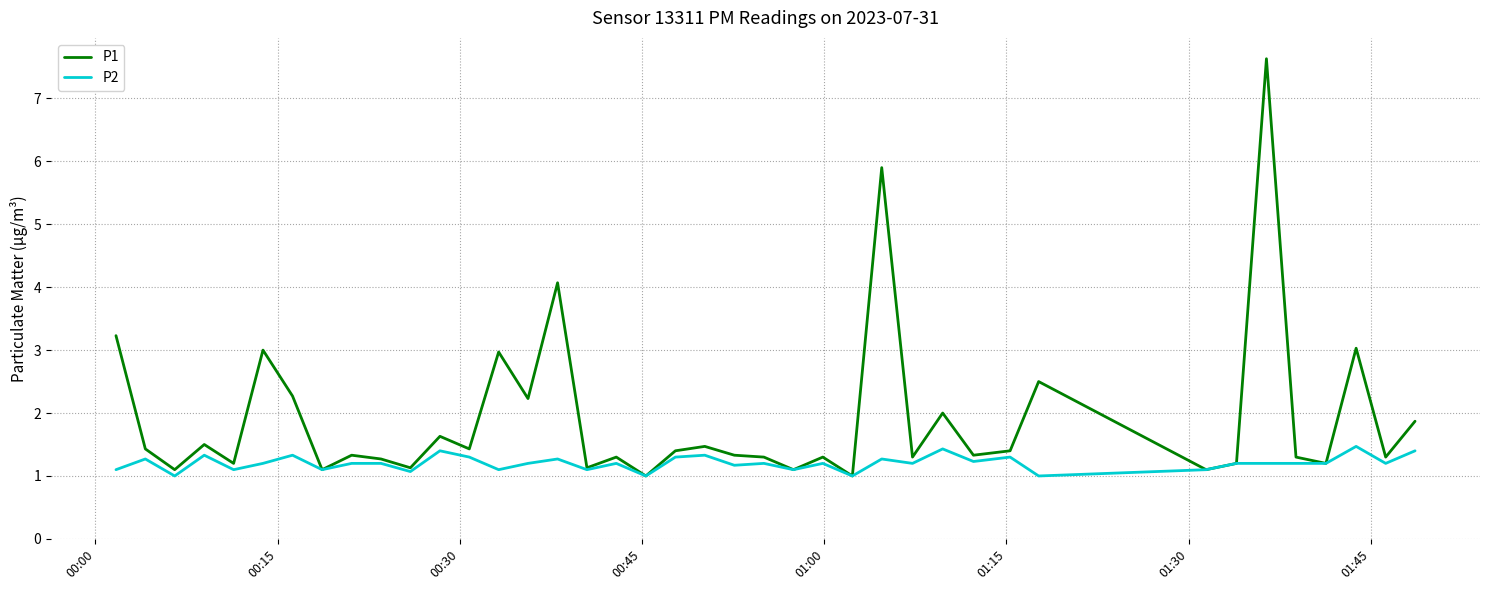

Which series has the largest total across all categories?

P1